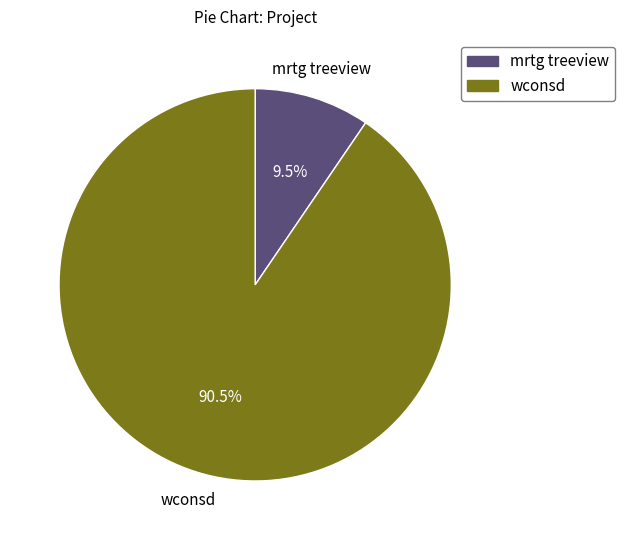

What percentage do mrtg treeview and wconsd together represent?

100.0%